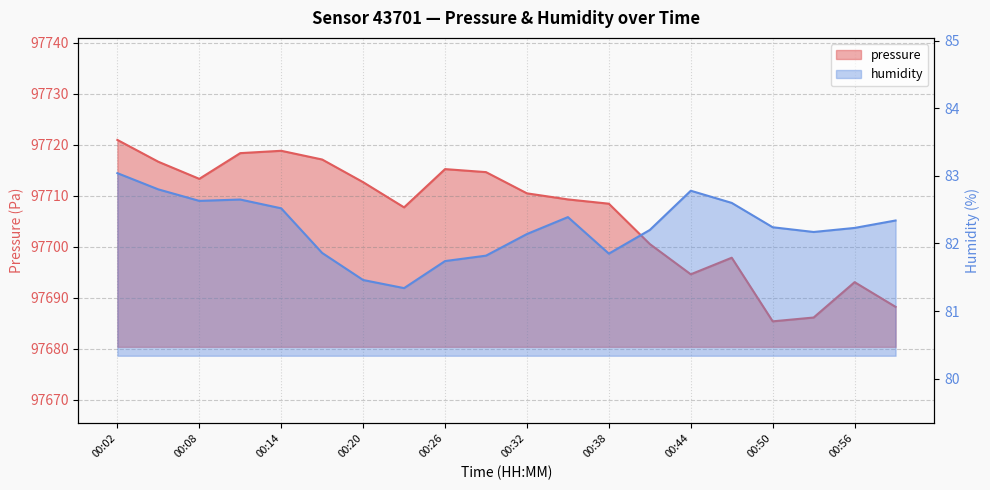

What is the average value of the humidity series?

82.2